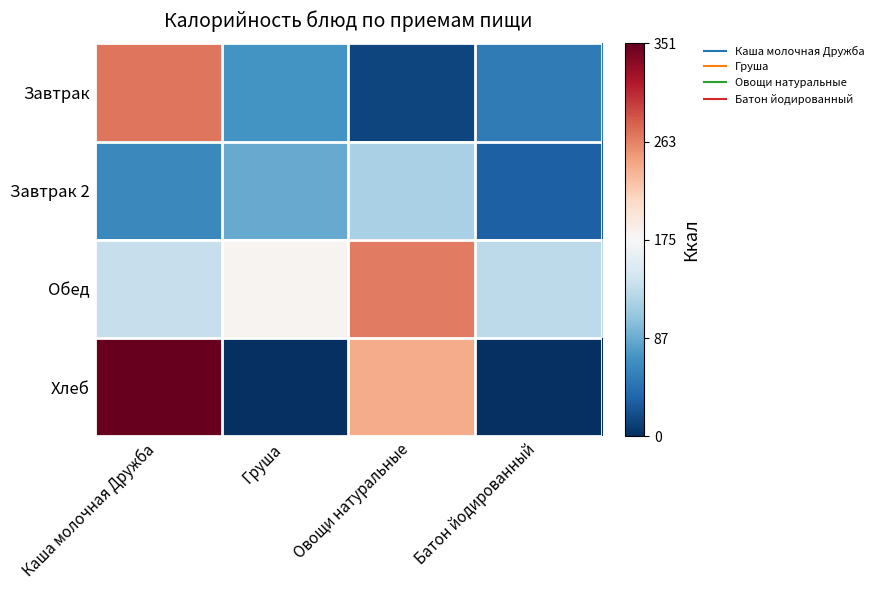

Which series has the largest range (max minus min)?

Хлеб